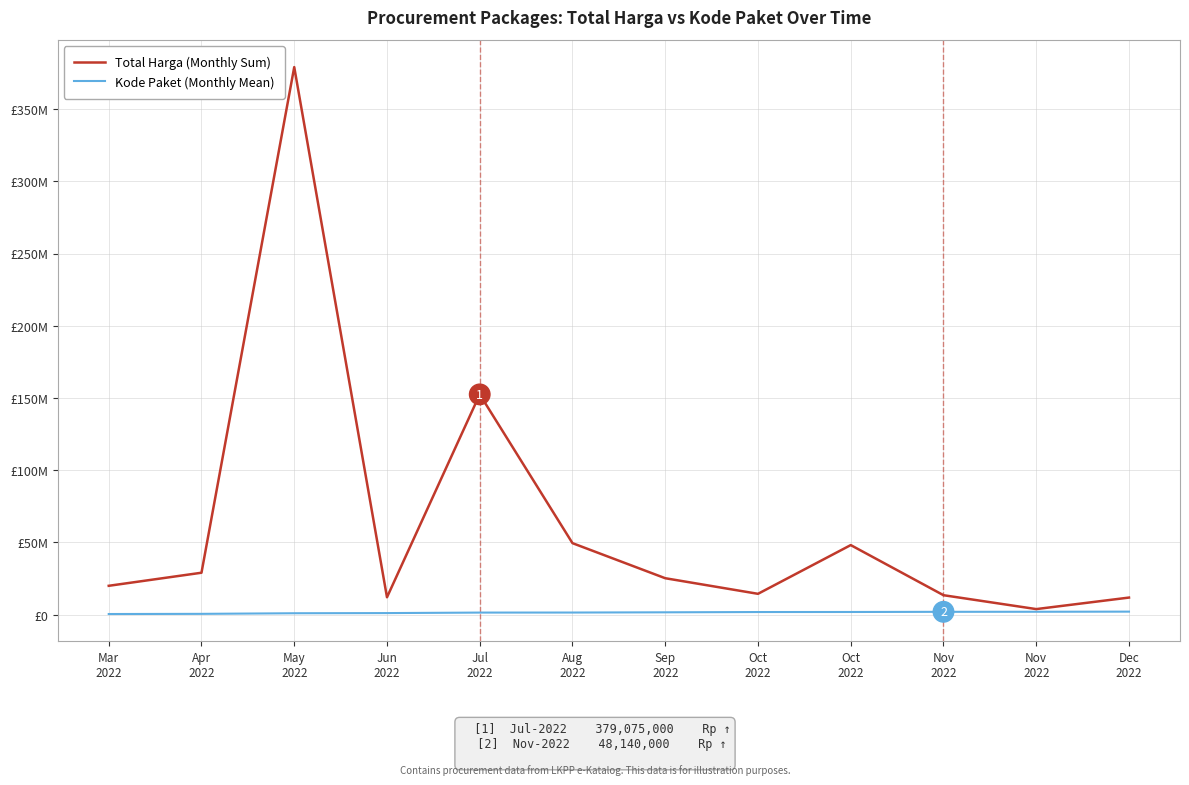

What is the minimum value shown in the chart?

409855